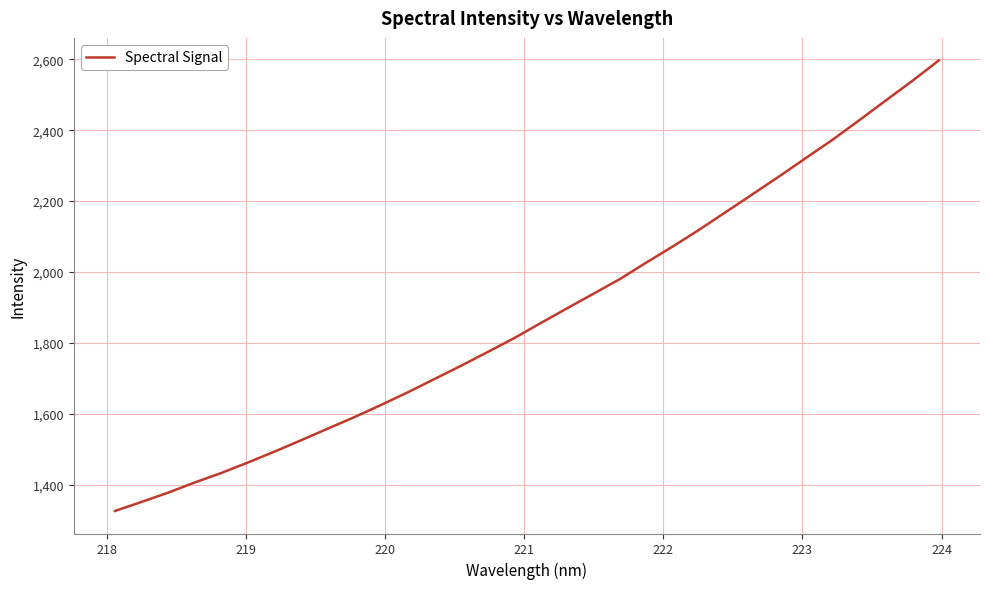

Reading left to right, list all the values displayed in this chart.

1326.2	1351.8	1377.9	1406.7	1433.5	1463.0	1493.8	1525.7	1558.5	1590.8	1625.0	1660.6	1697.9	1735.3	1774.0	1813.2	1855.7	1897.6	1939.0	1980.7	2027.4	2073.0	2120.6	2170.3	2220.2	2270.3	2322.0	2373.2	2428.0	2483.7	2539.0	2596.8